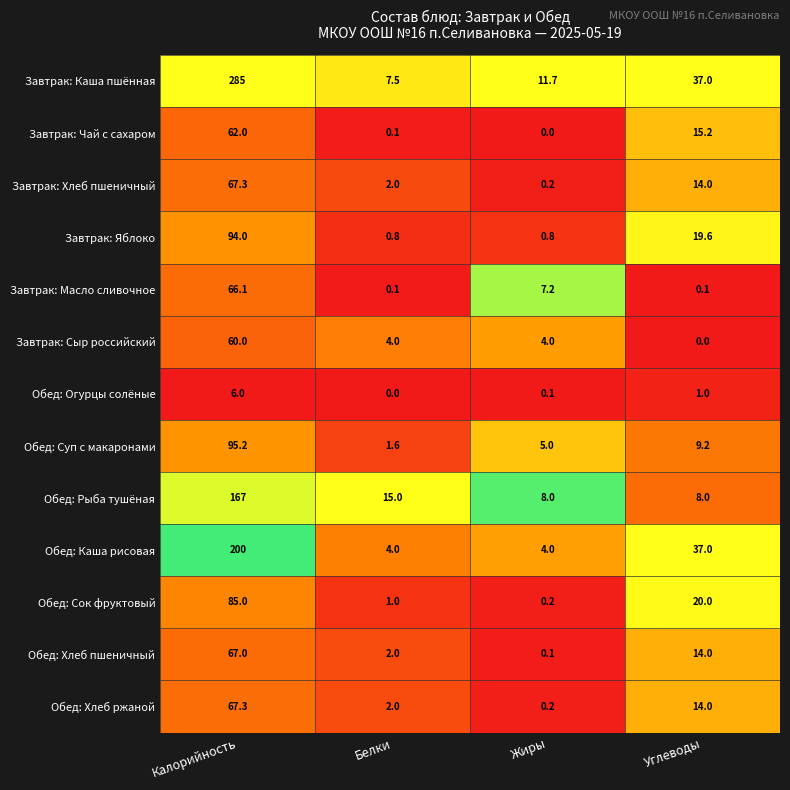

Between Белки and Углеводы, which series saw the biggest shift?

Обед: Каша рисовая